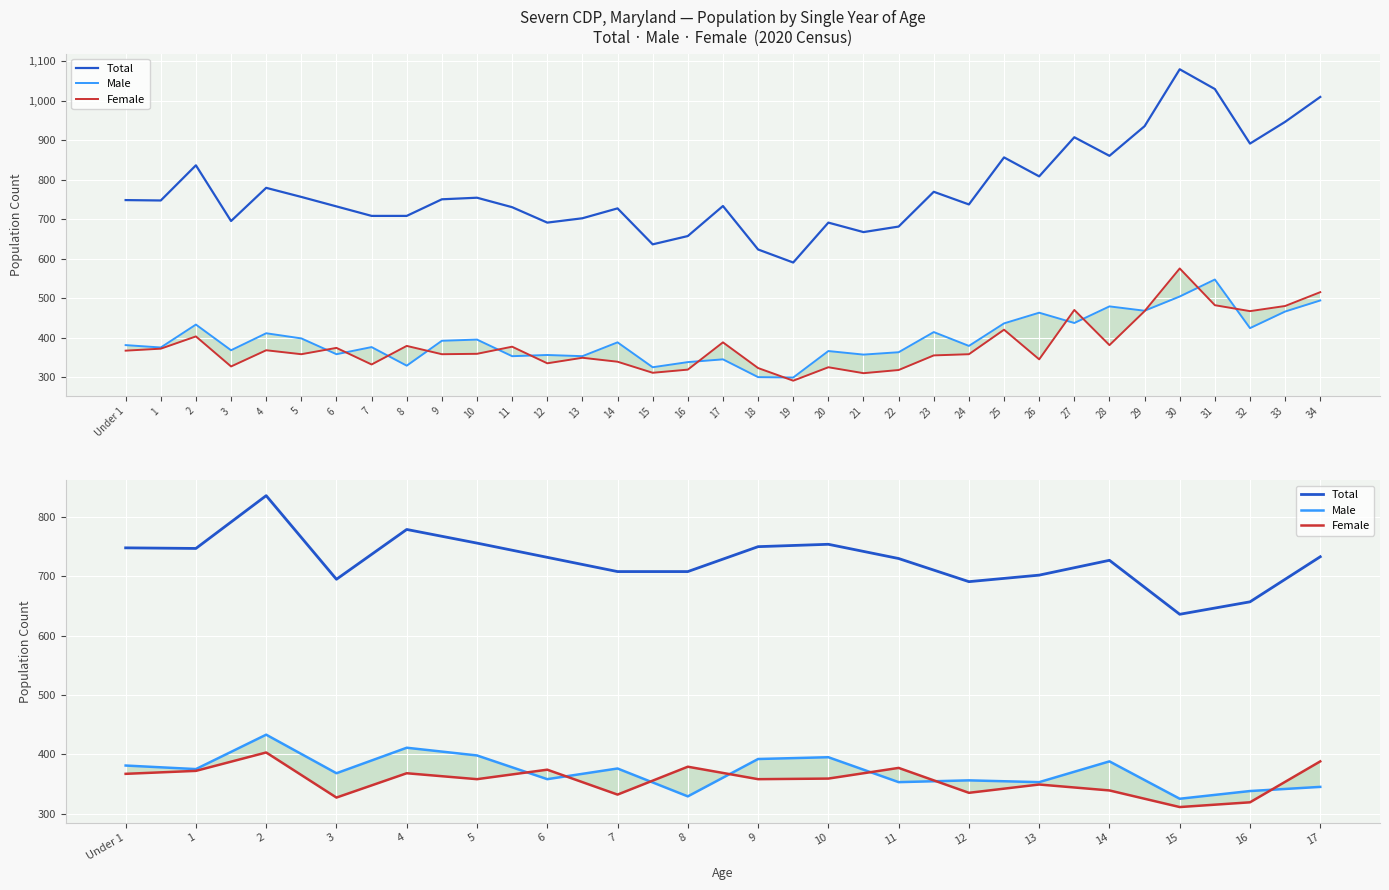

True or false: Total and Male intersect in this chart.

False